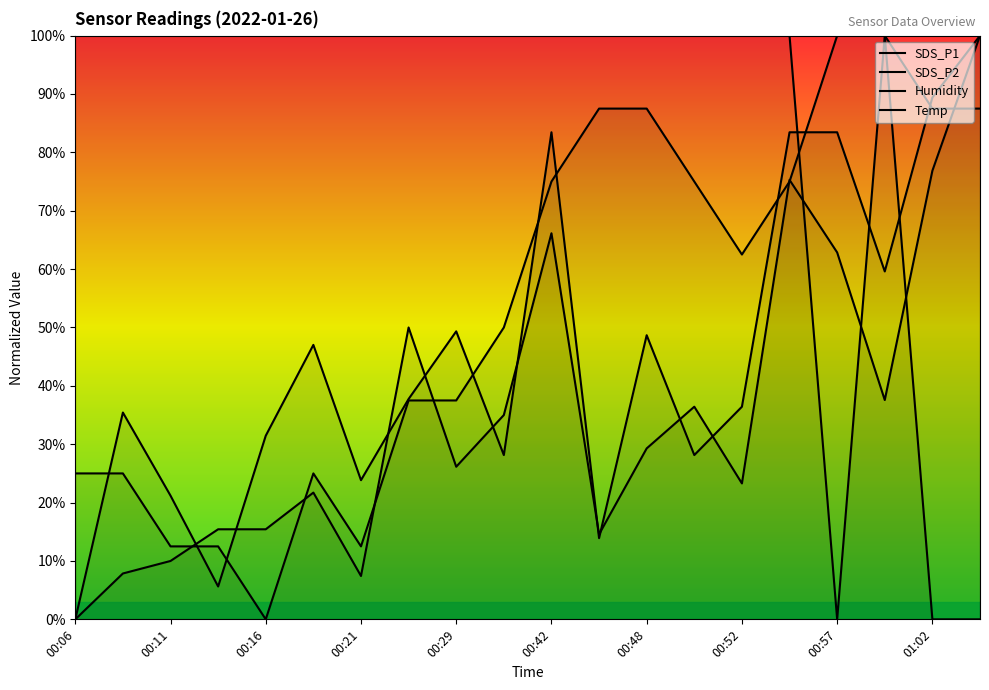

Rank the categories by Humidity value from lowest to highest.

00:29, 00:16, 00:21, 00:48, 00:06, 00:11, 00:42, 00:52, 00:57, 01:02, 14, 10, 13, 15, 11, 12, 18, 19, 16, 17